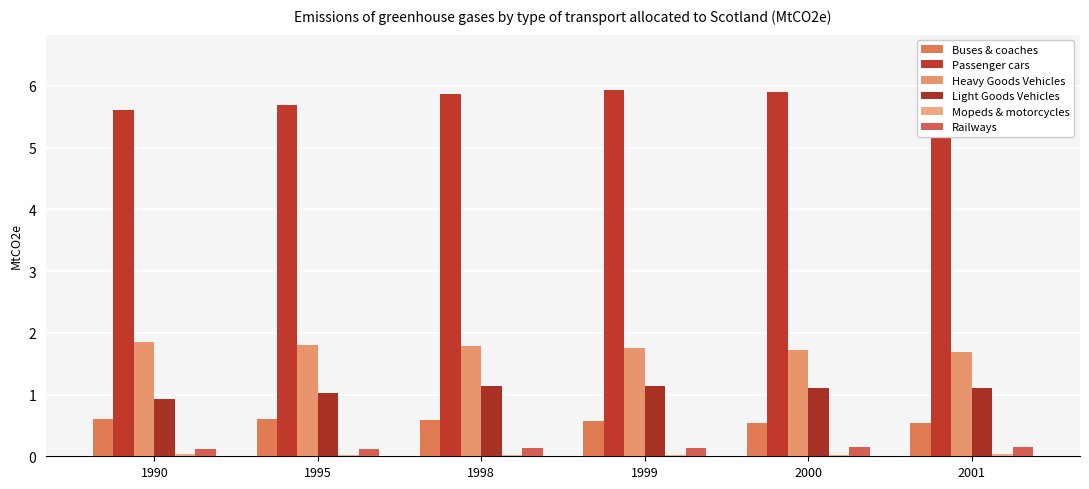

Rank the series at 1990 from lowest to highest value.

Mopeds & motorcycles, Railways, Buses & coaches, Light Goods Vehicles, Heavy Goods Vehicles, Passenger cars